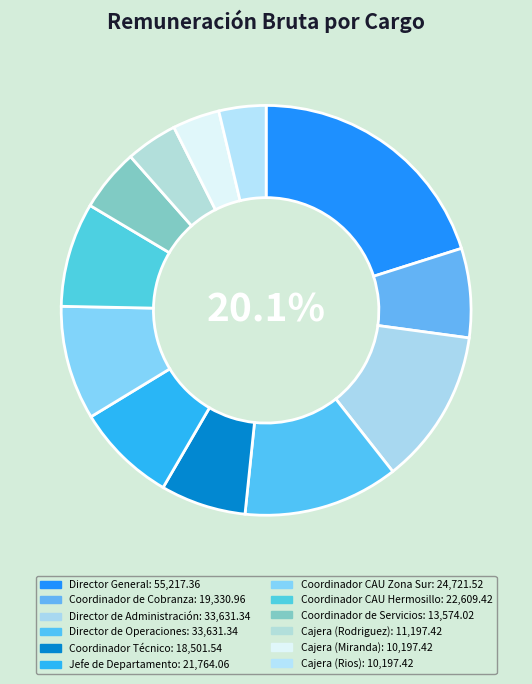

What percentage do Director General and Jefe de Departamento together represent?

28.0%